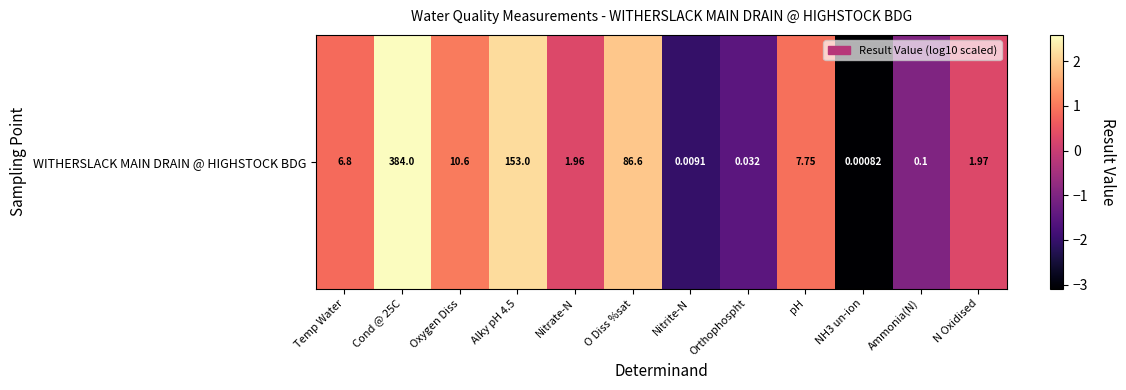

True or false: the data shows 1.0 at Oxygen Diss.

True